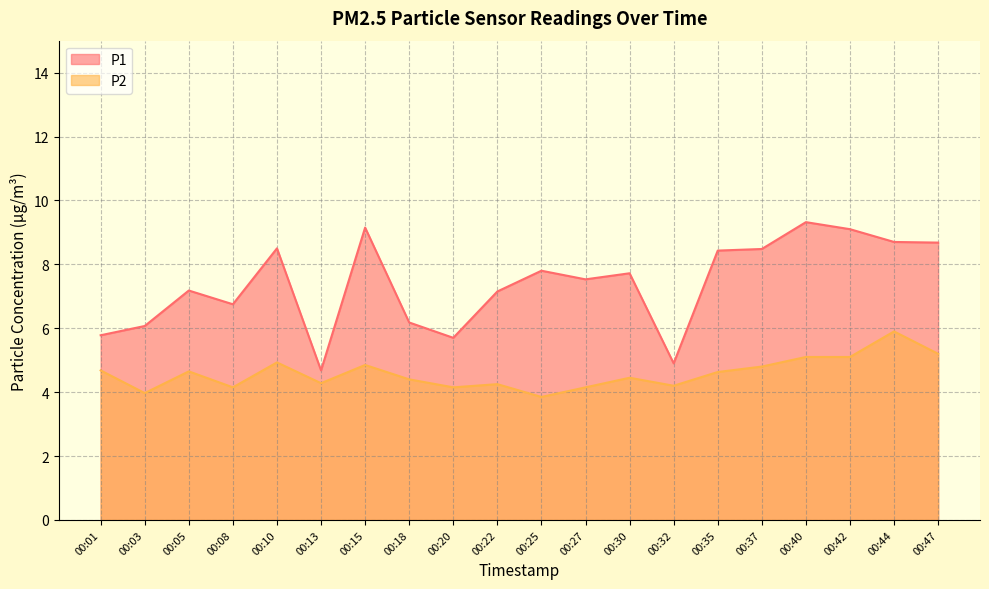

What is the total value across all series at 00:42?

14.2